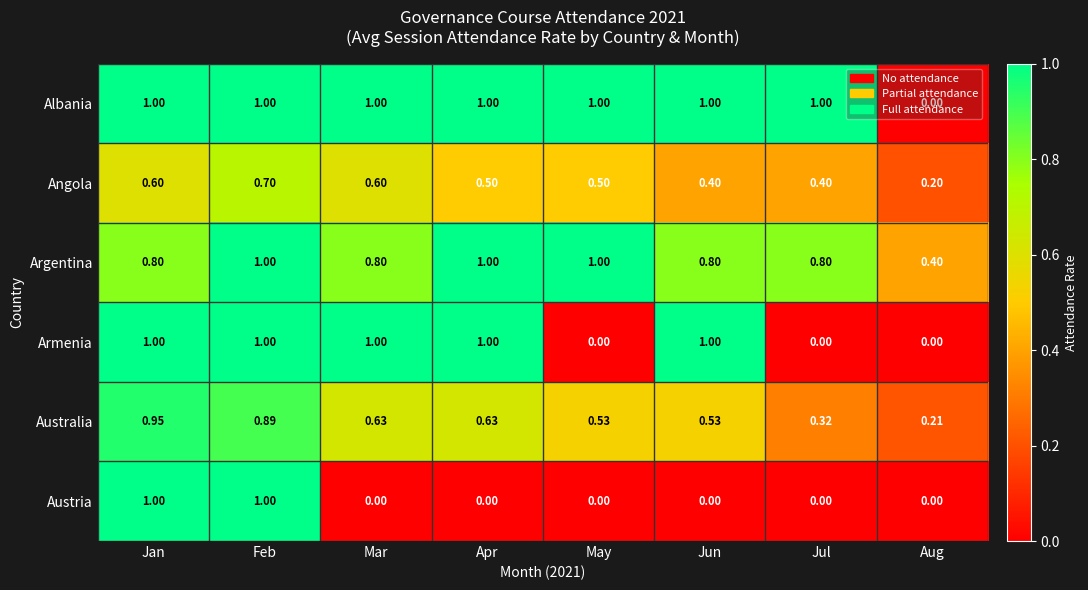

Between Apr and May, which series saw the biggest shift?

Armenia